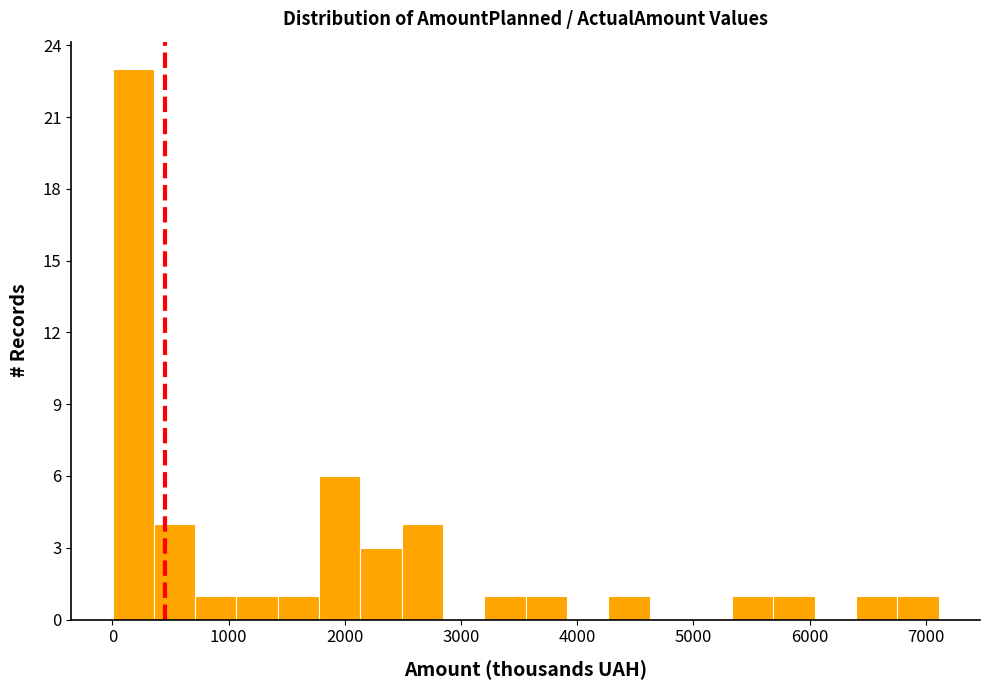

Around what value on the x-axis is the tallest bar? Give the approximate position of its centre, as read against the axis.

200